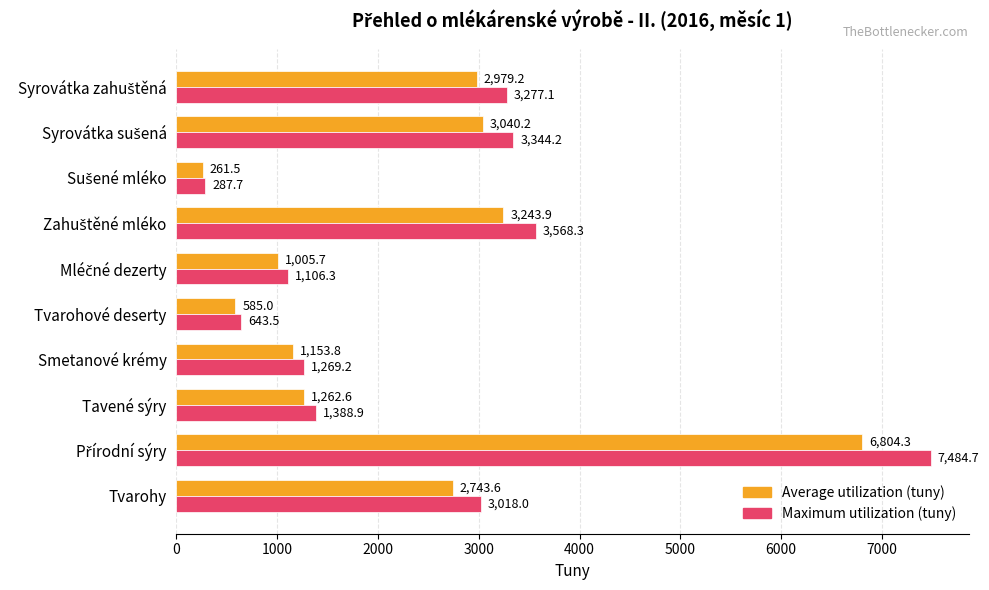

What is the difference between the maximum and second lowest values in the Maximum utilization (tuny) series?

6841.2